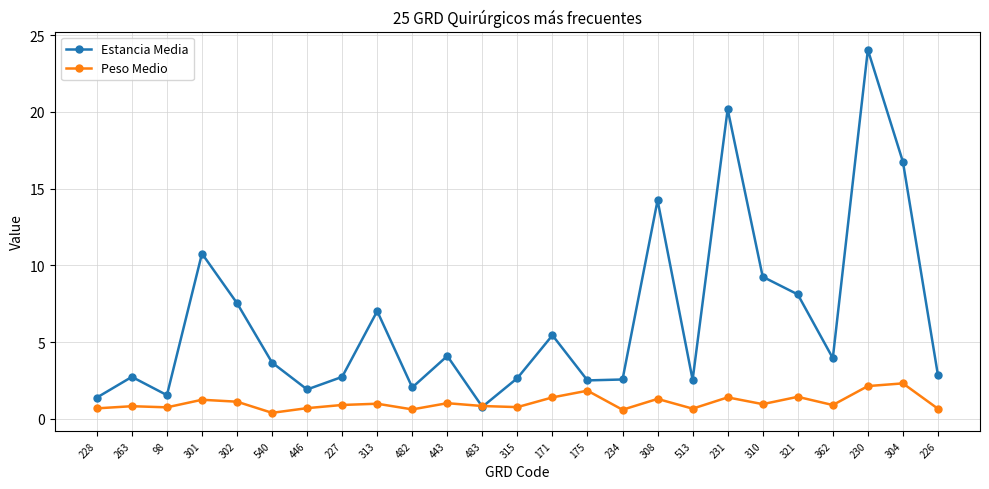

True or false: Estancia Media has more than 1 interior local peaks.

True